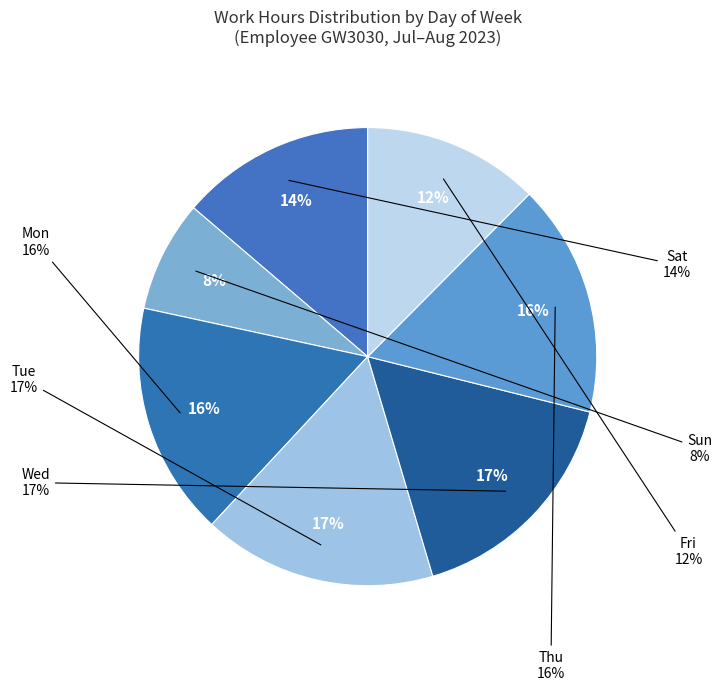

How much of the chart is everything except Mon?

84.9%